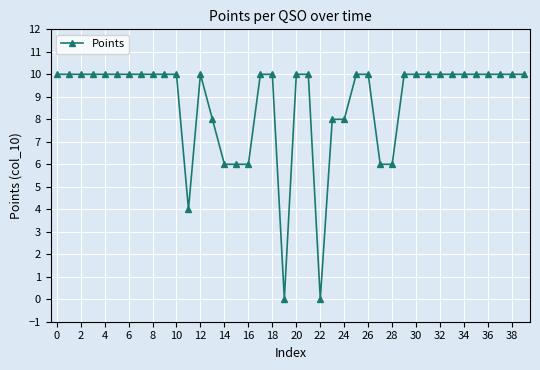

What is the difference between the maximum and minimum values?

10